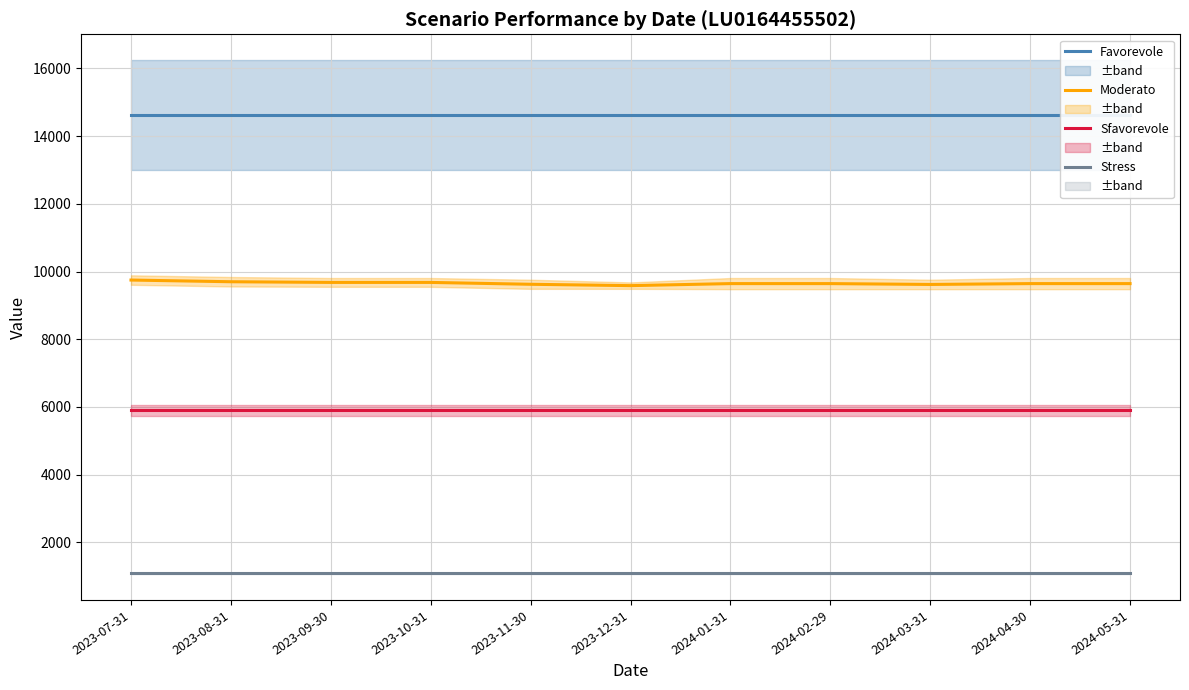

What are all the series names shown in the legend?

Favorevole, Moderato, Sfavorevole, Stress